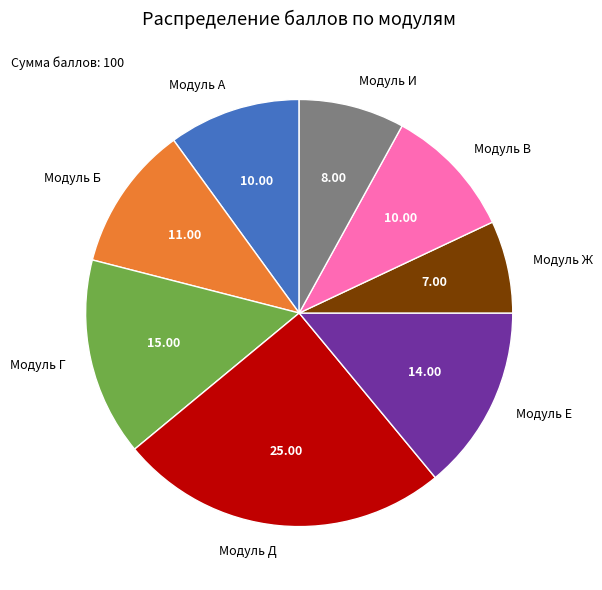

Does Модуль Е account for over 50% of the chart?

No